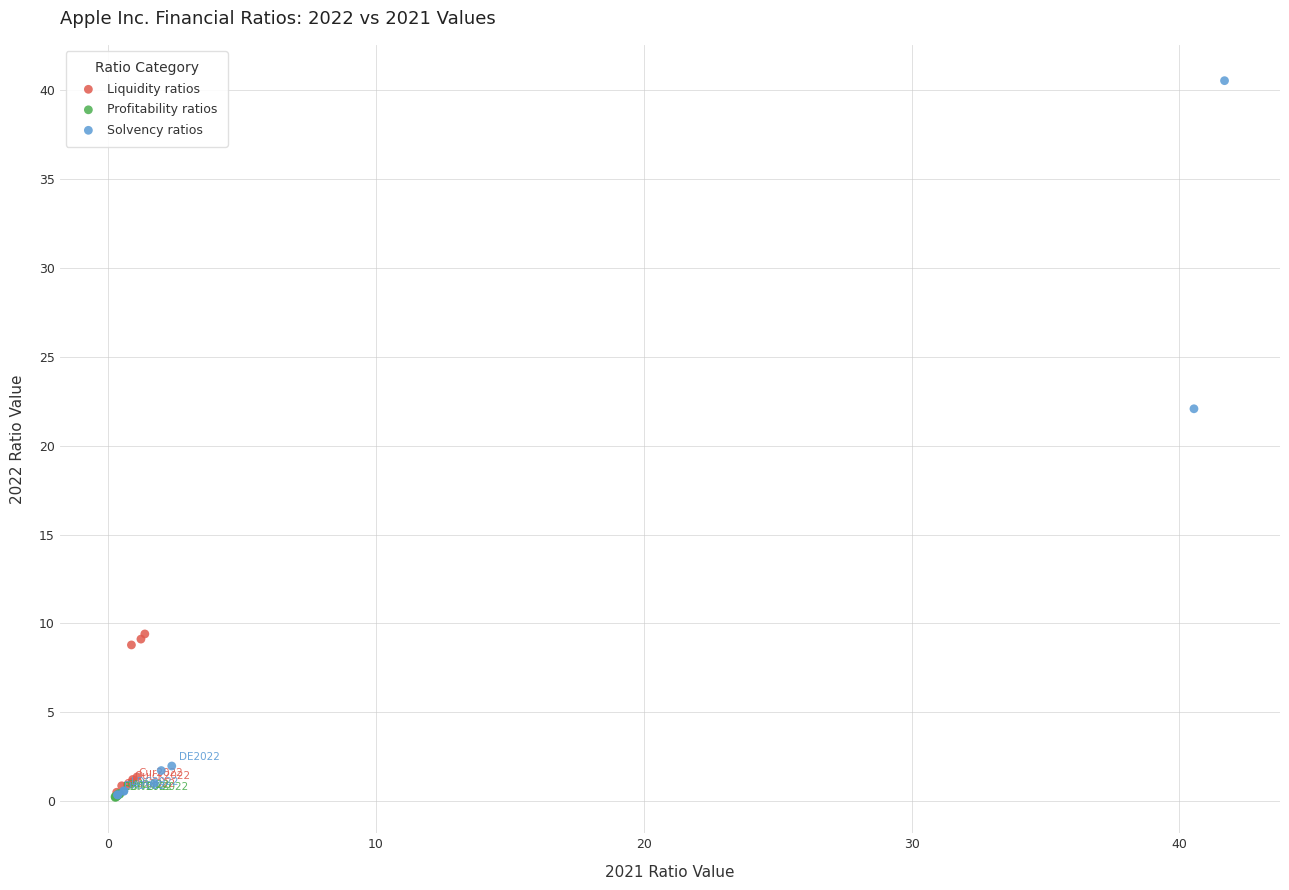

Which series has the widest spread of Y values?

Solvency ratios